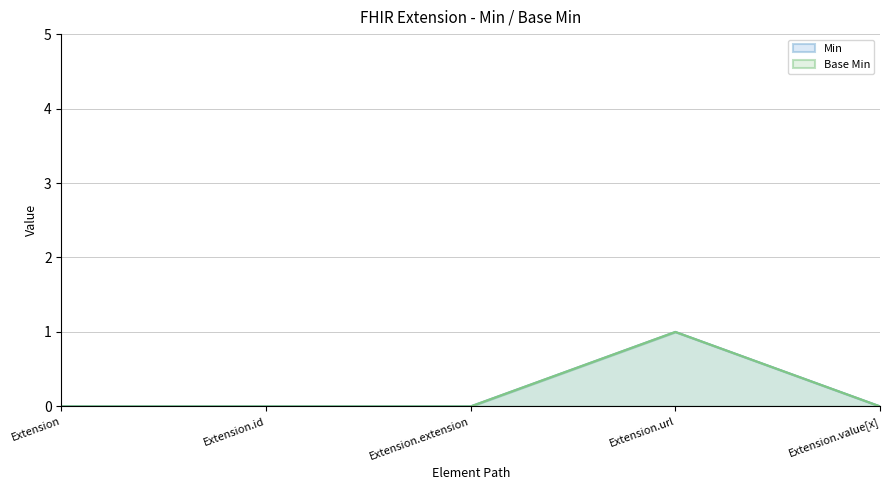

Between Extension and Extension.url, which series saw the biggest shift?

Min